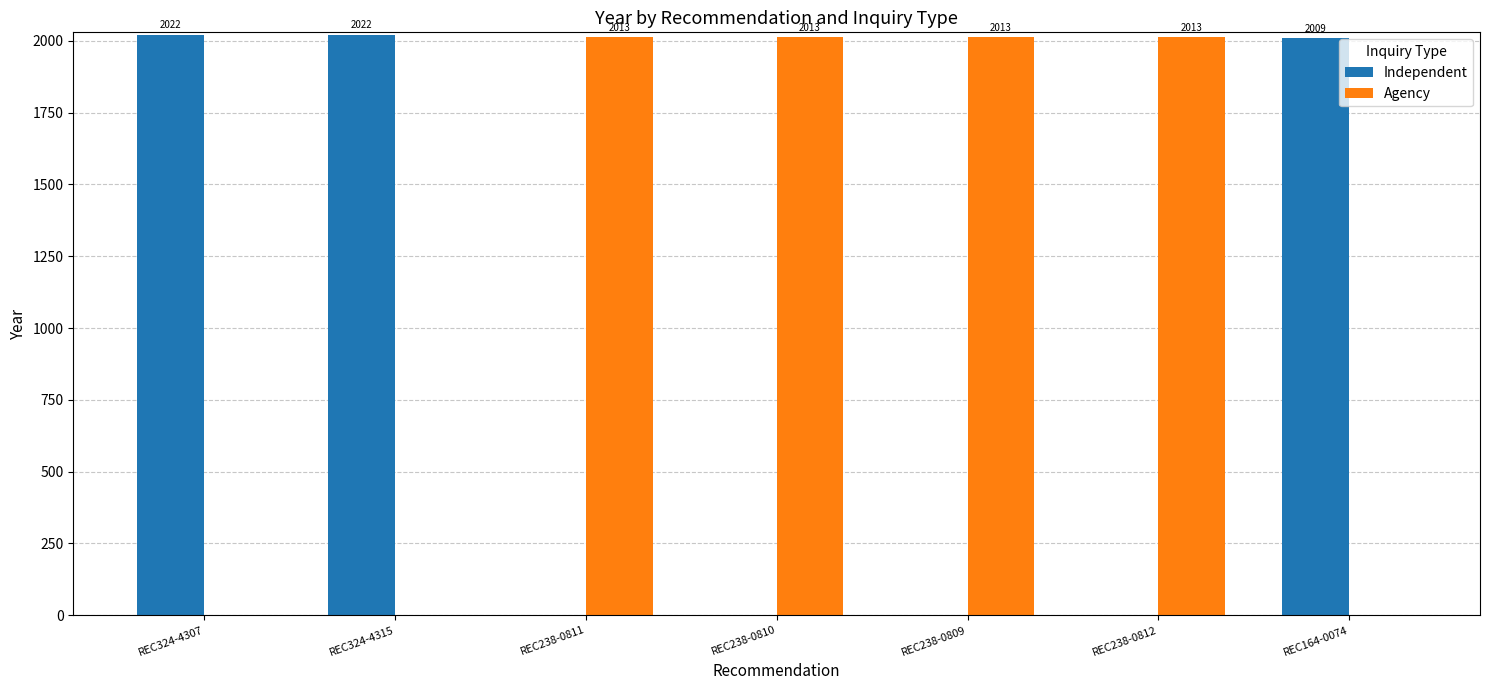

Read the Agency value at REC238-0811, to the nearest 10.

2010